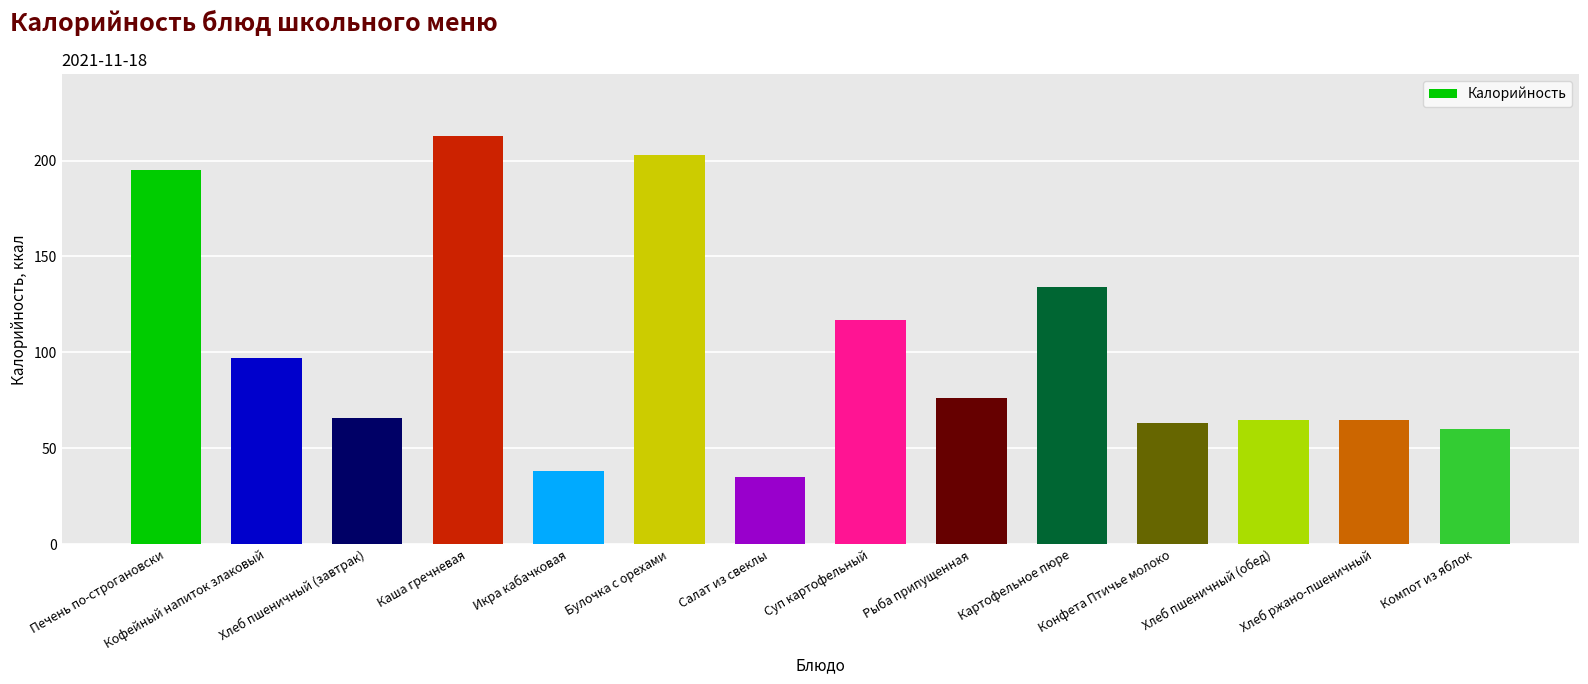

How many values are below 76?

7